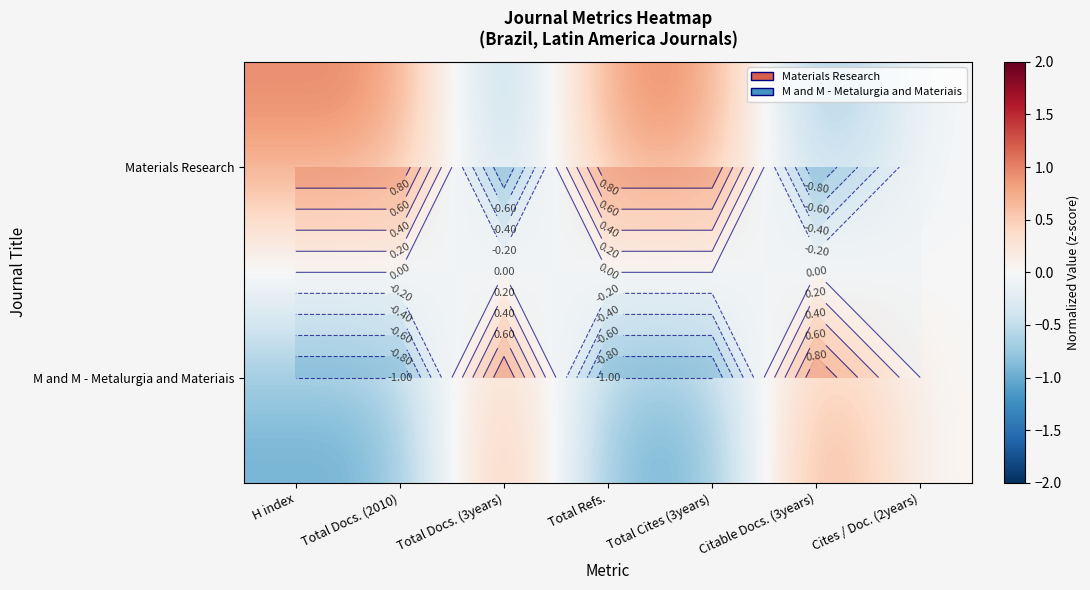

Rank the series by their maximum value, from highest to lowest.

Materials Research, M and M - Metalurgia and Materiais